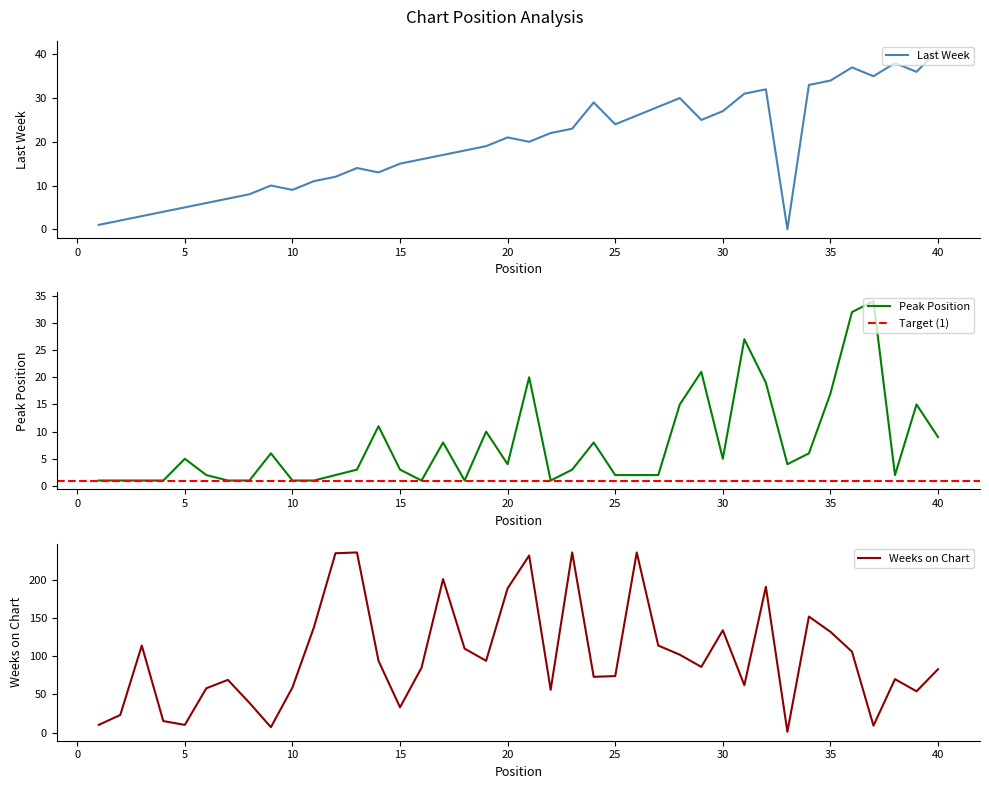

What is the value of the Weeks on Chart point at the 34th from the left?

152